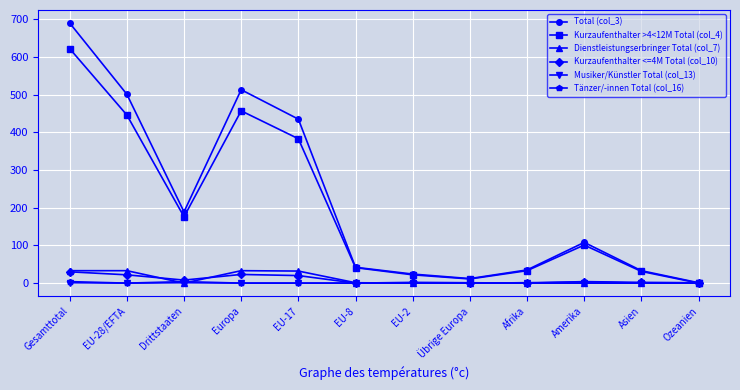

True or false: Total (col_3) has more than 1 points higher than both neighbors.

True